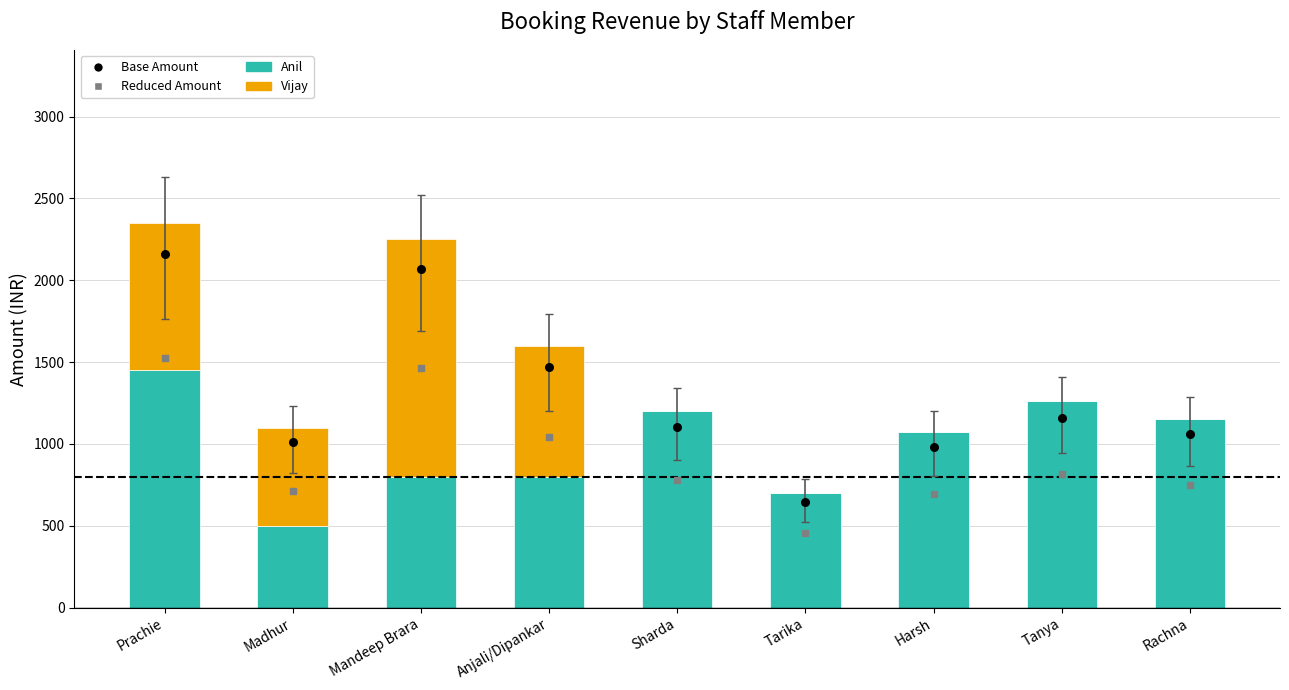

Which series has the largest total across all categories?

Base Amount